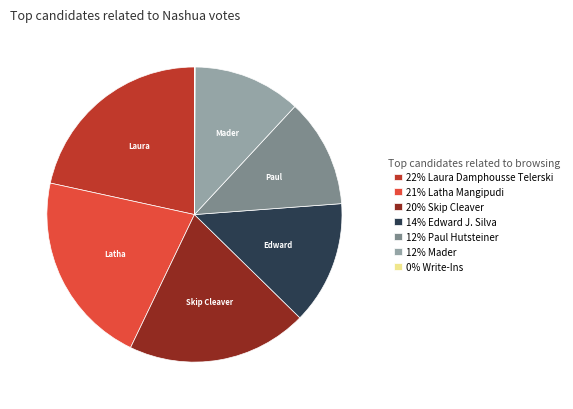

Is there any slice that represents more than half of the pie?

No